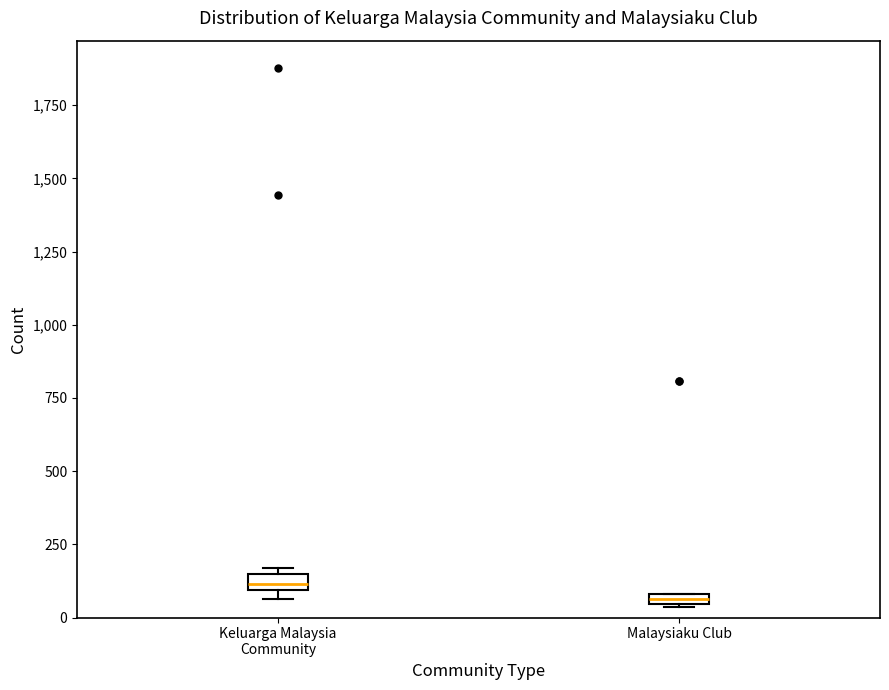

Which box has the highest median line?

Keluarga Malaysia Community